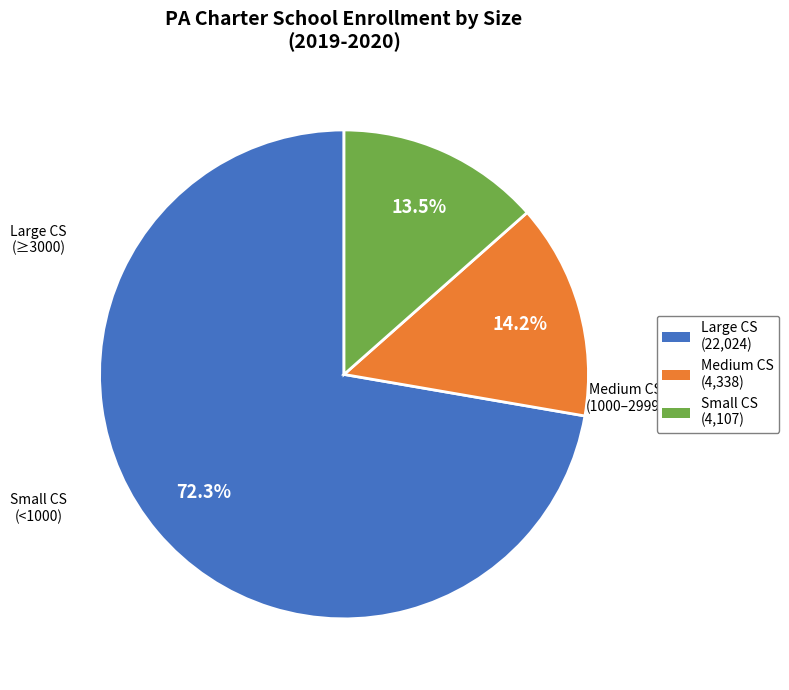

Is there any slice that represents more than half of the pie?

Yes